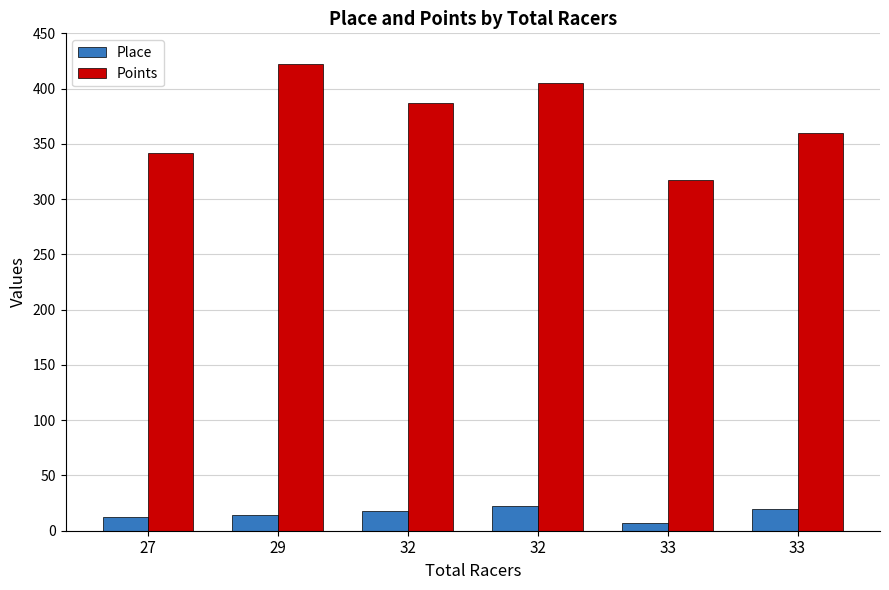

Read the Place value at 33.

7.0